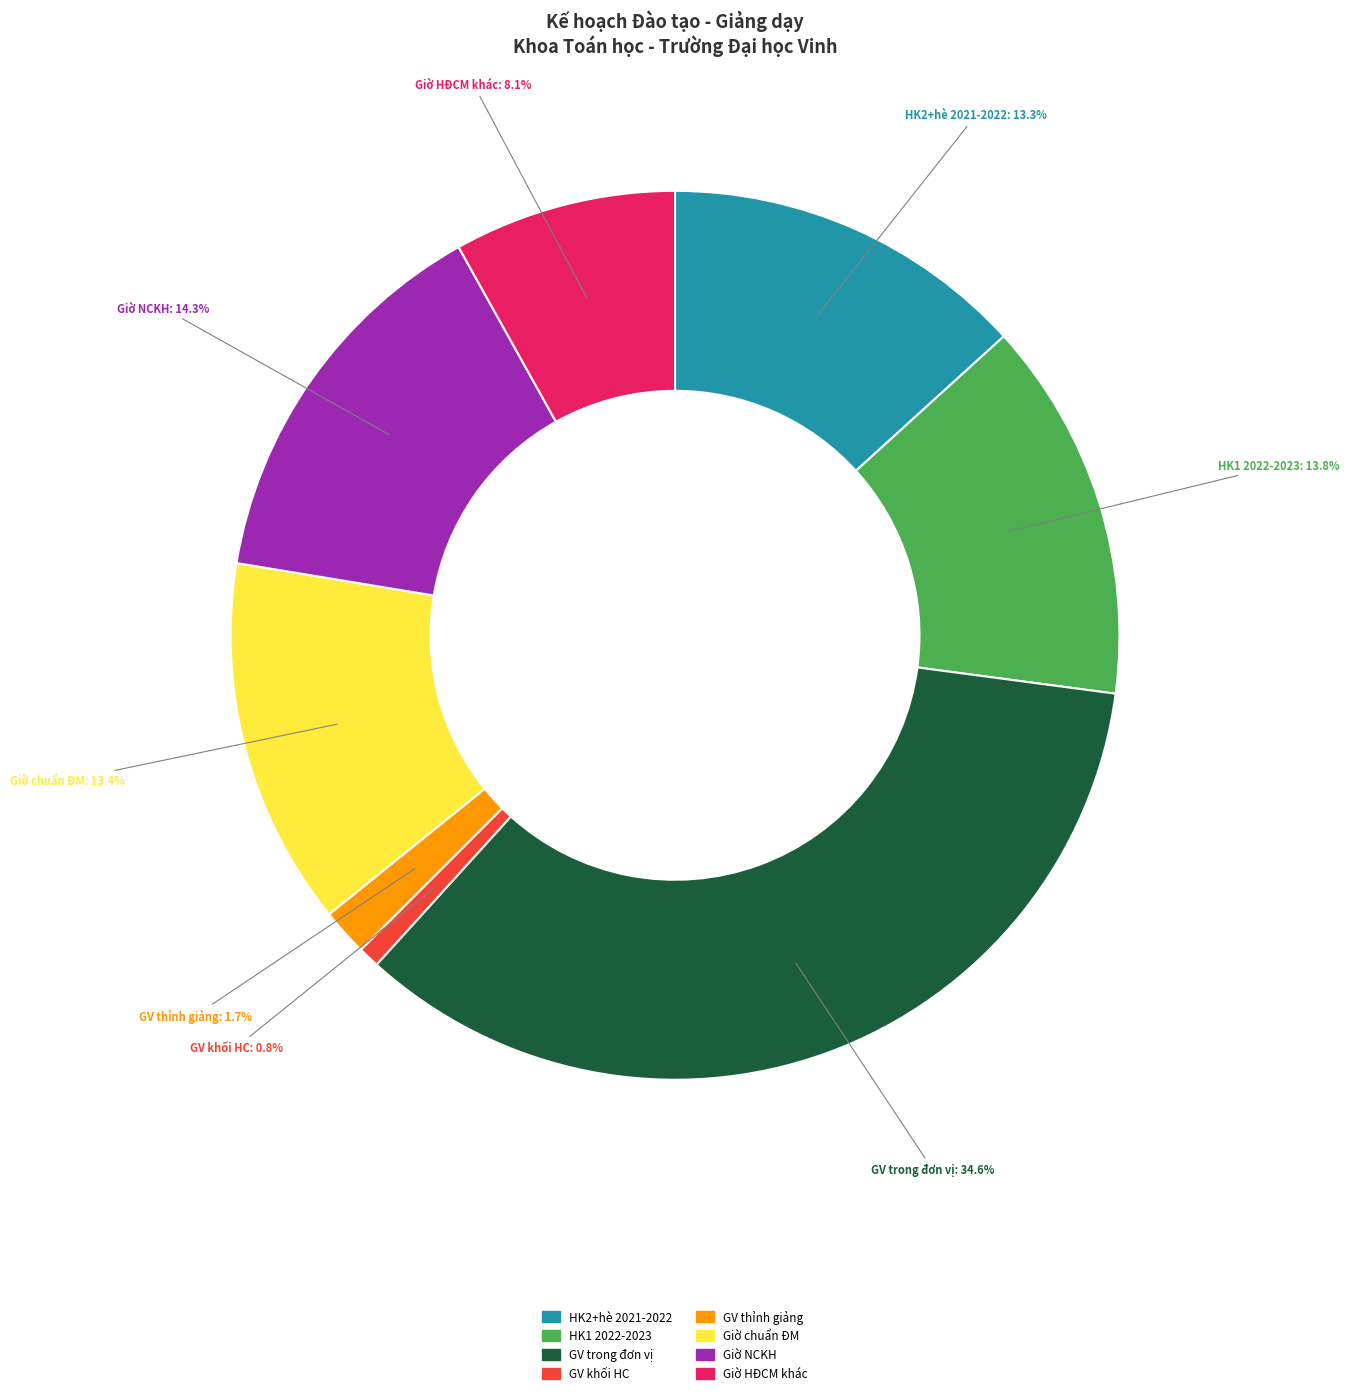

Is GV trong đơn vị the majority of the pie?

No